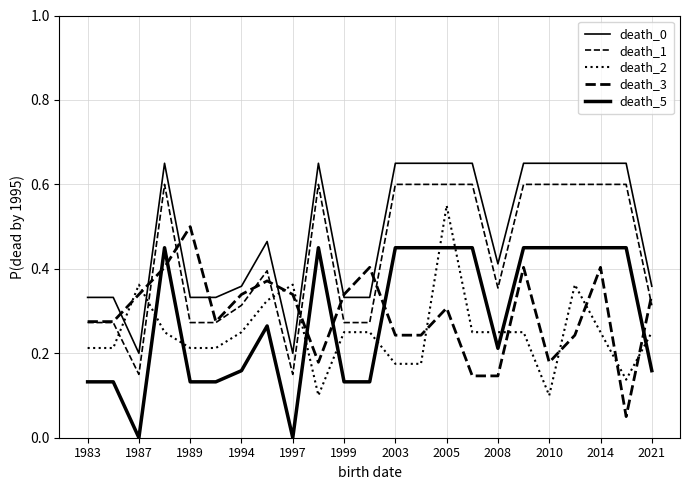

Does the chart have visible grid lines?

Yes